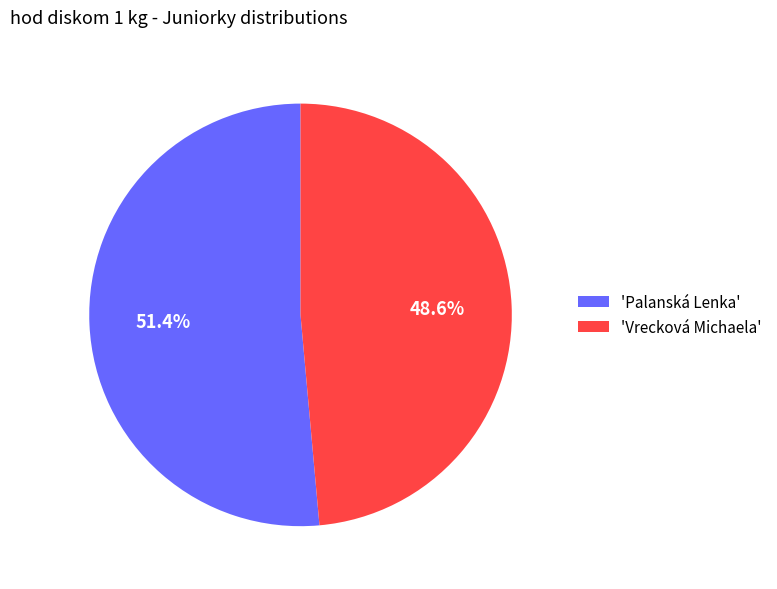

Count the number of slices in the pie.

2